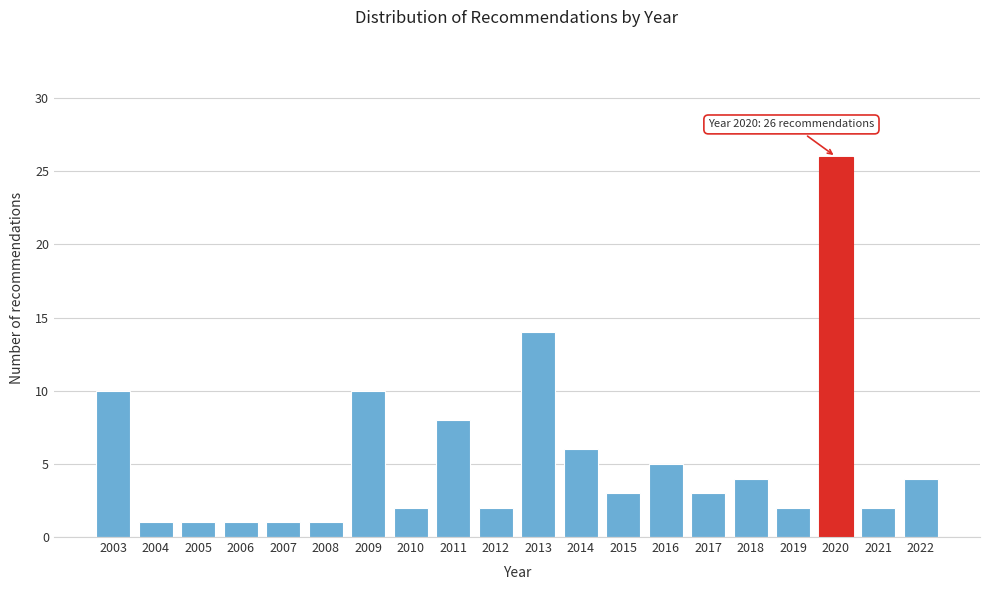

Reading left to right, what are all the values shown in this chart?

10	1	1	1	1	1	10	2	8	2	14	6	3	5	3	4	2	26	2	4